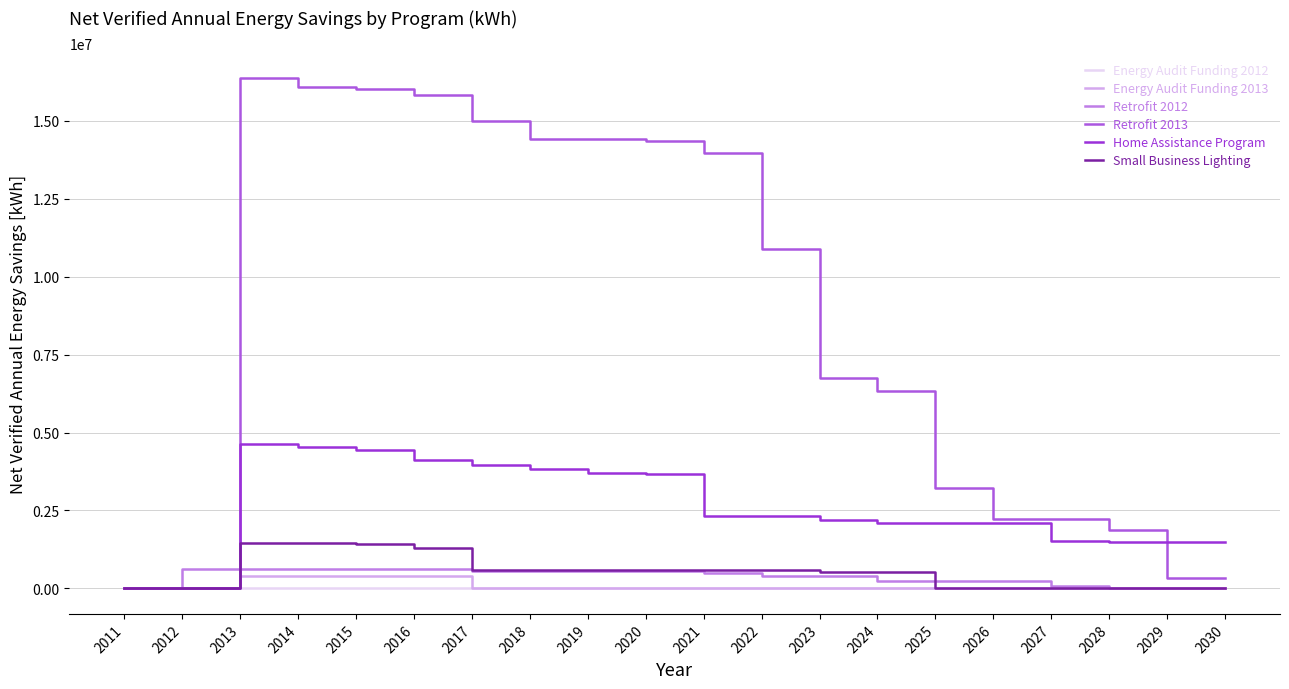

Which series has the largest total across all categories?

Retrofit 2013